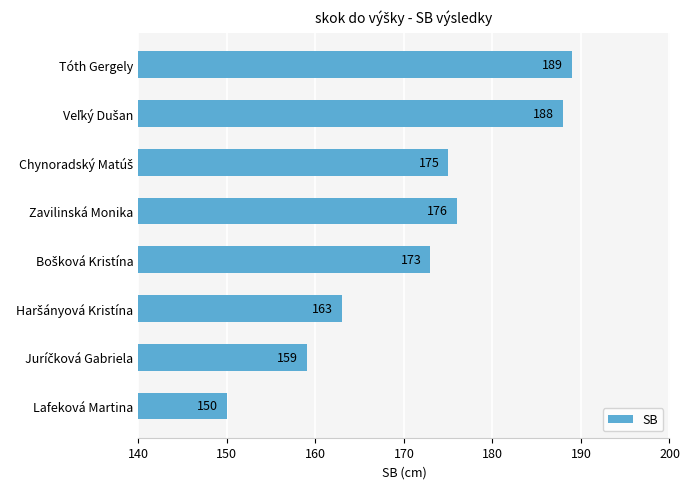

What is the difference between the maximum and minimum values?

39